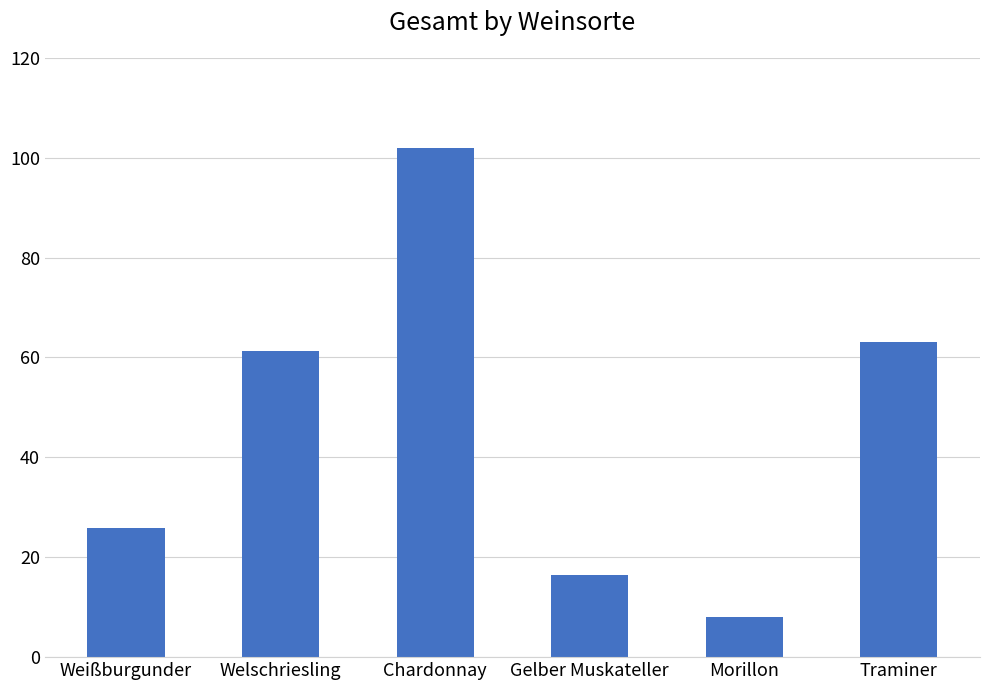

Rank the categories by value from lowest to highest.

Morillon, Gelber Muskateller, Weißburgunder, Welschriesling, Traminer, Chardonnay